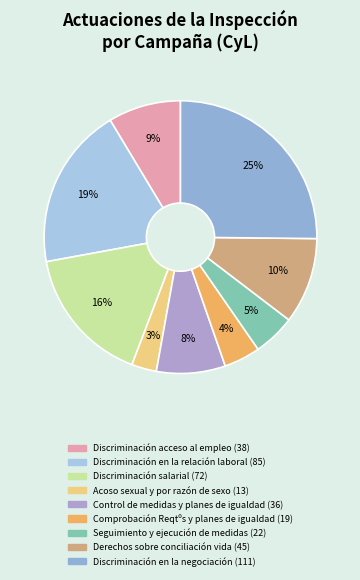

True or false: Acoso sexual y por razón de sexo accounts for 3% of the total.

True